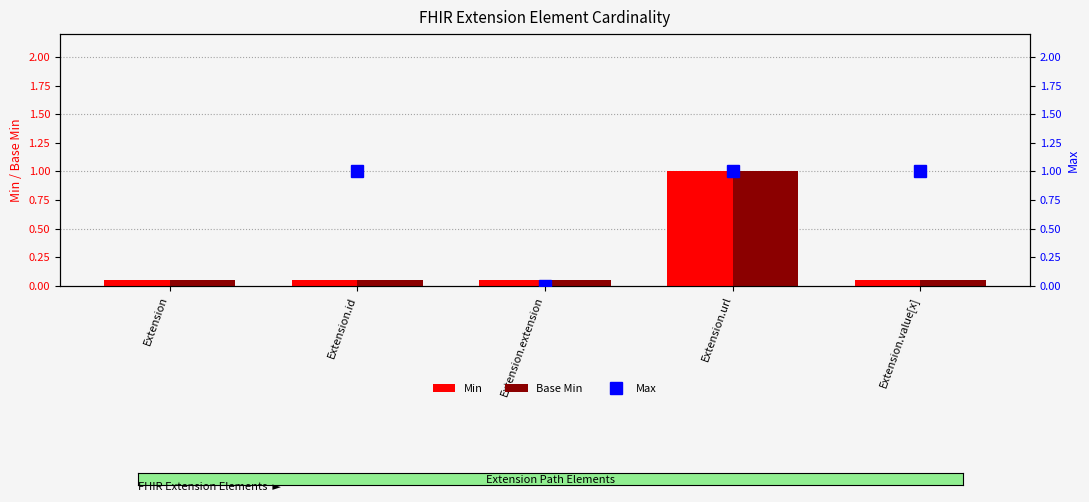

Count the number of categories in the chart.

5